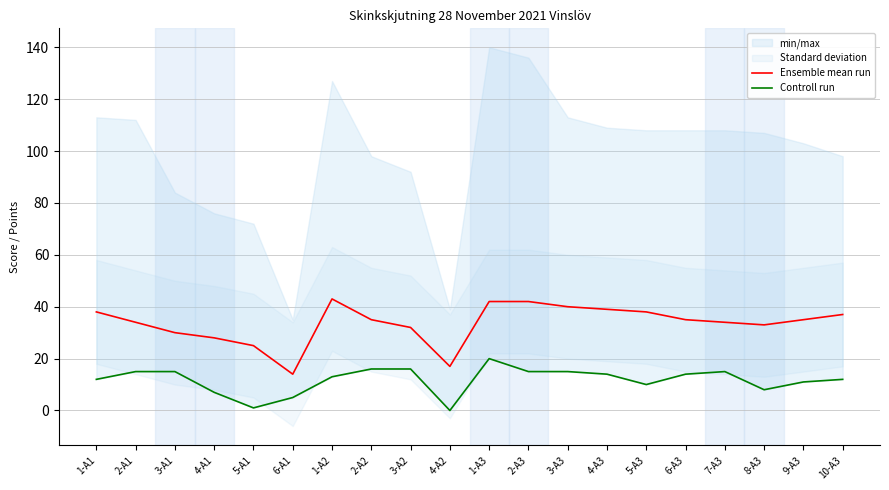

What is the value of the Controll run point at the 7th from the left?

13